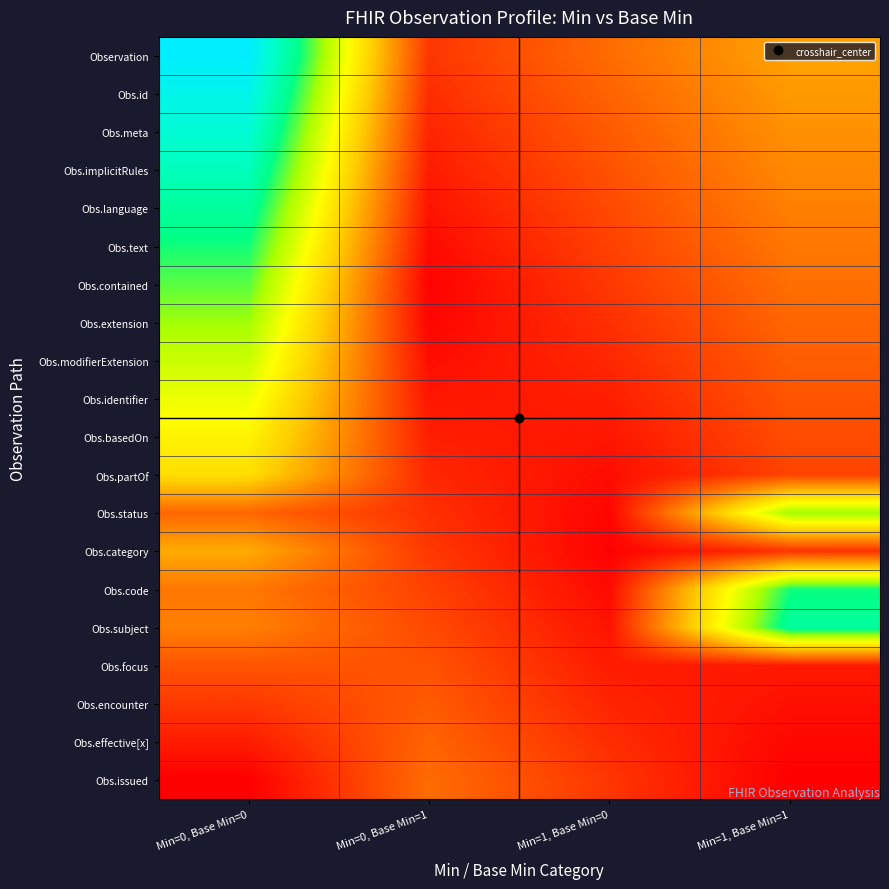

Between Min=1, Base Min=0 and Min=0, Base Min=1, which is larger?

Min=1, Base Min=0